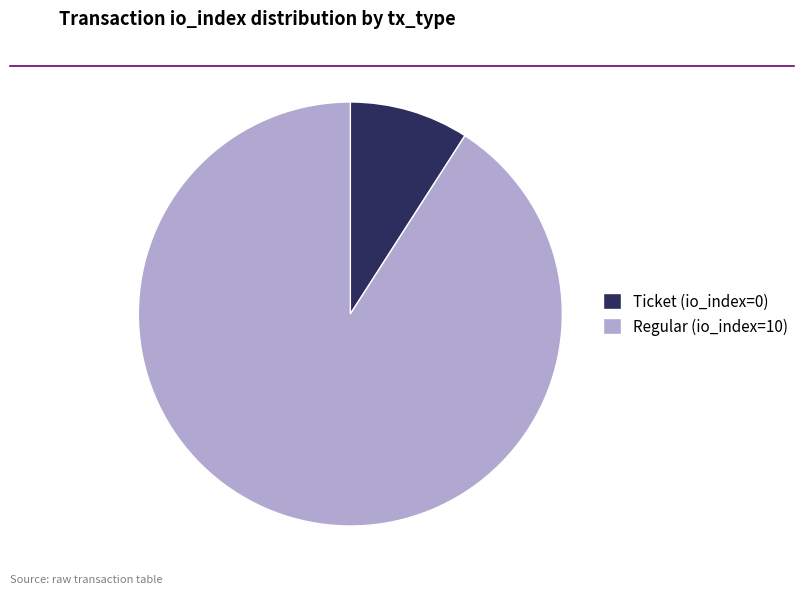

Between Regular (io_index=10) and Ticket (io_index=0), which is larger?

Regular (io_index=10)